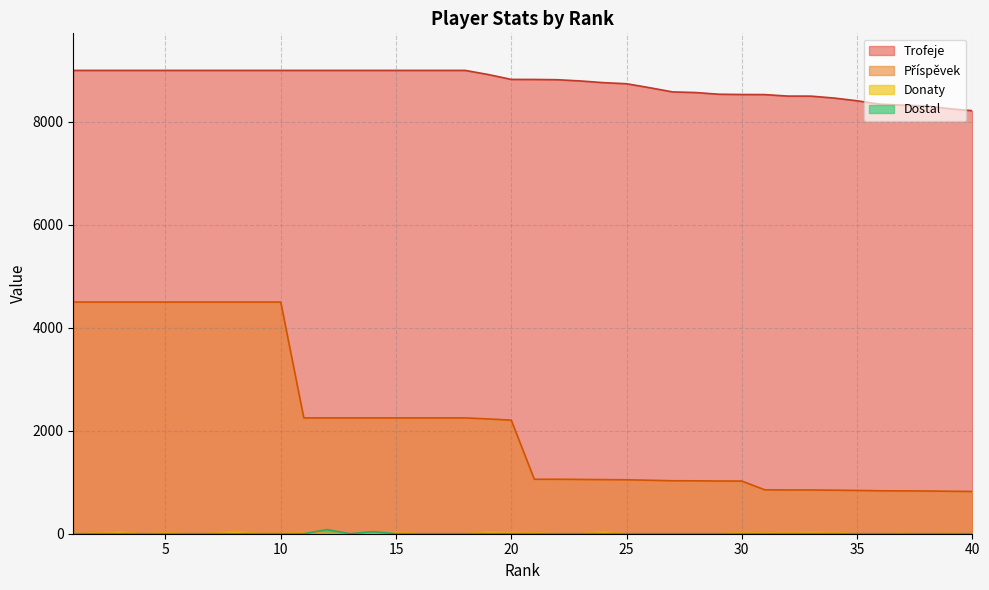

What is the difference between the highest and lowest values at 13?

9000